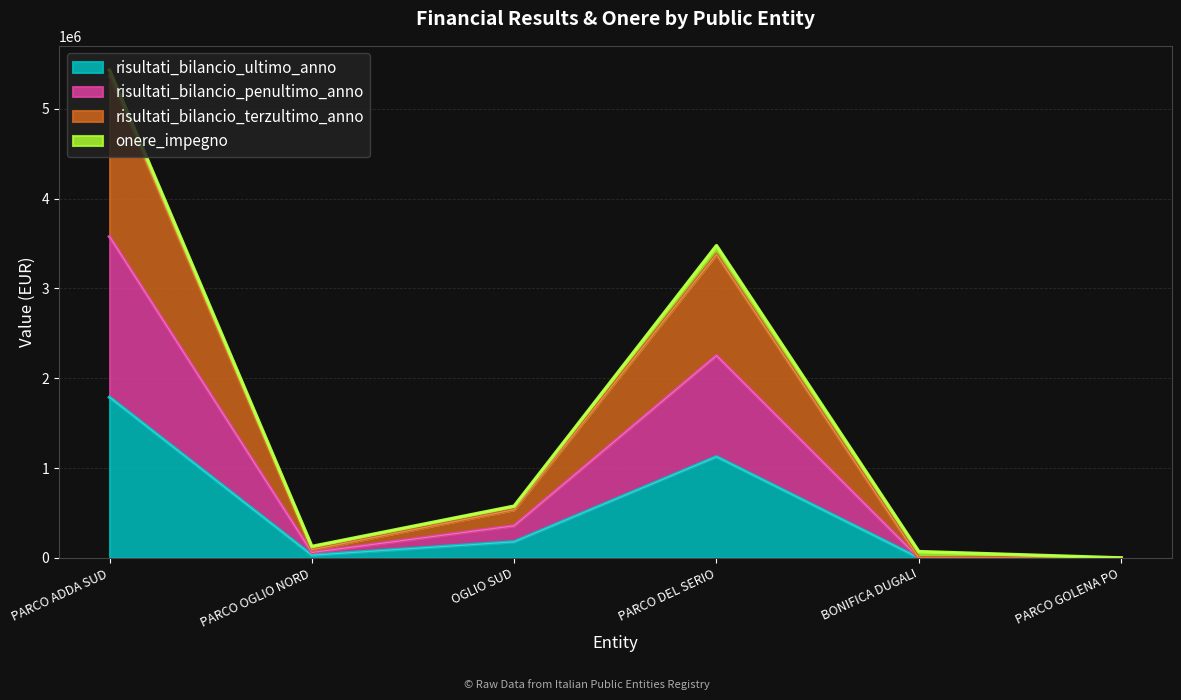

Rank the categories by risultati_bilancio_penultimo_anno value from lowest to highest.

BONIFICA DUGALI, PARCO GOLENA PO, PARCO OGLIO NORD, OGLIO SUD, PARCO DEL SERIO, PARCO ADDA SUD